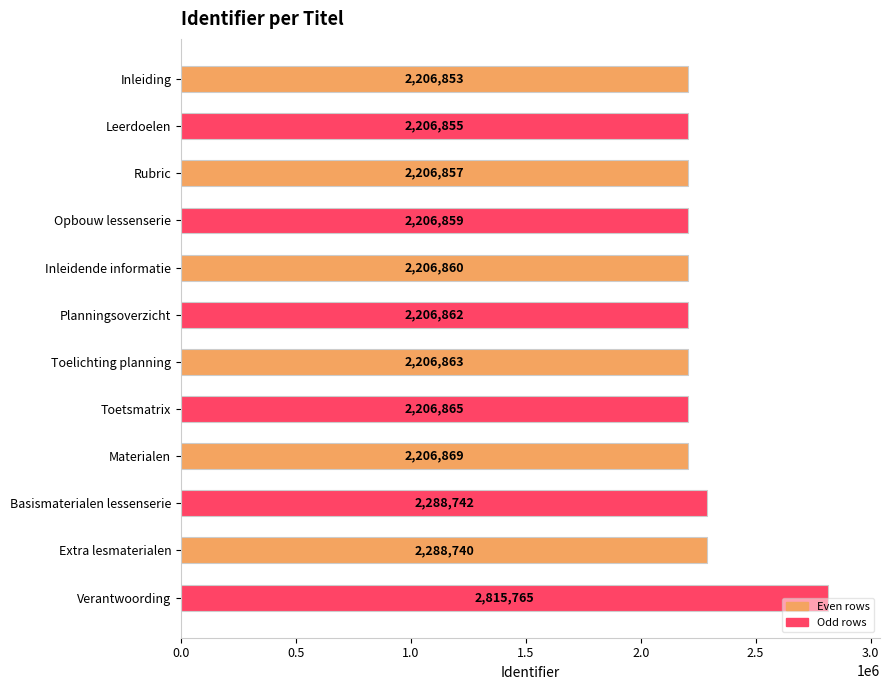

Where is the data nearest to the value 2511309?

Basismaterialen lessenserie